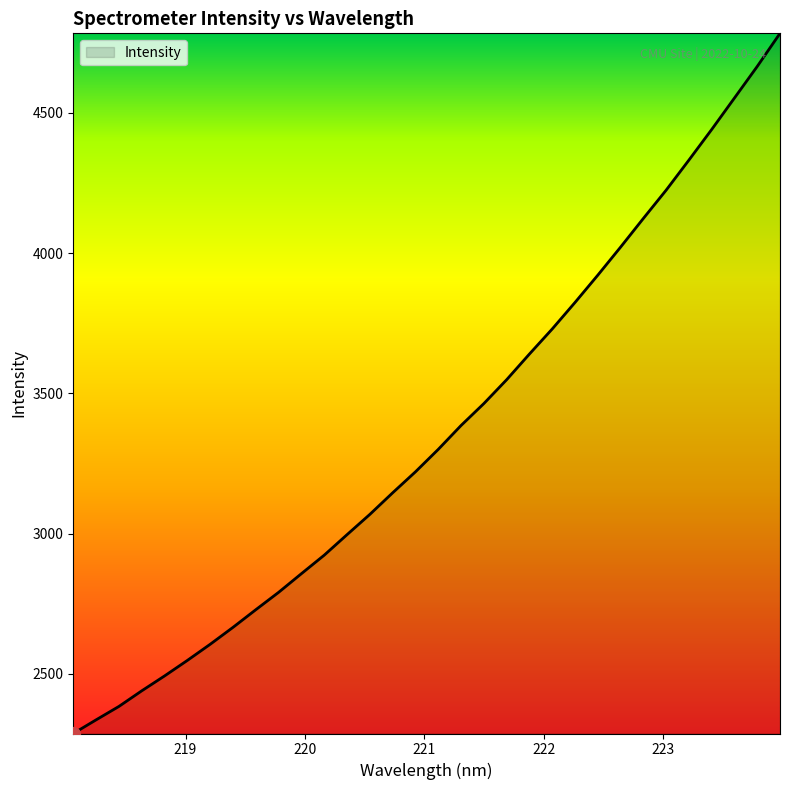

What is the greatest value displayed?

4783.9